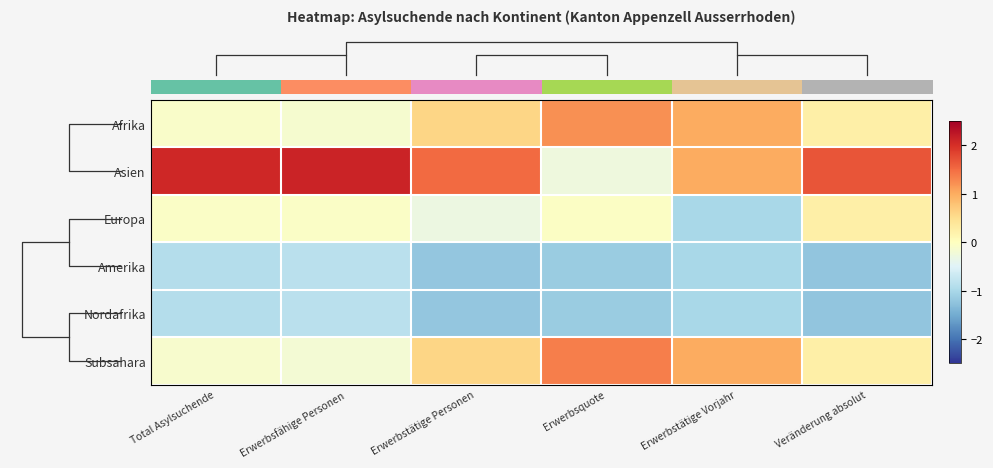

At how many categories does at least one series exceed 0?

6